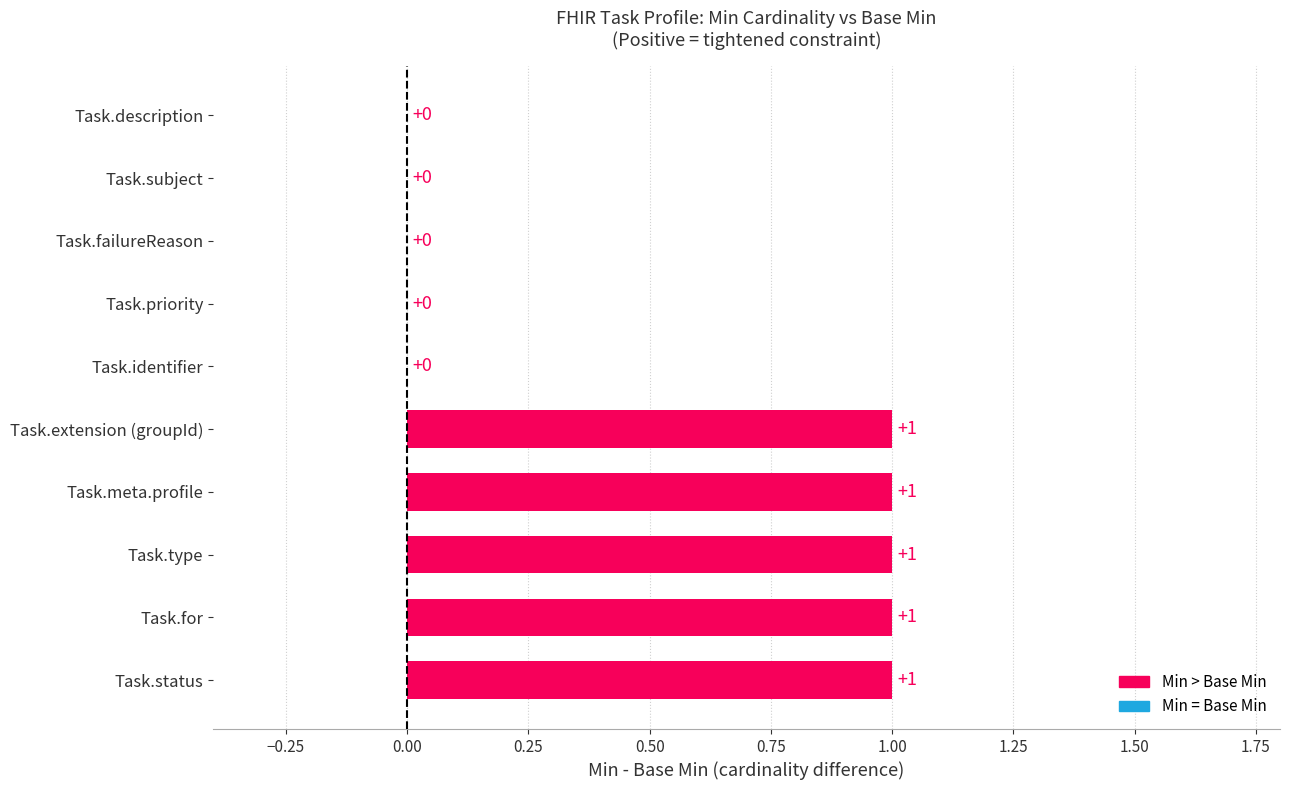

The value at Task.meta.profile is 0. True or false?

False